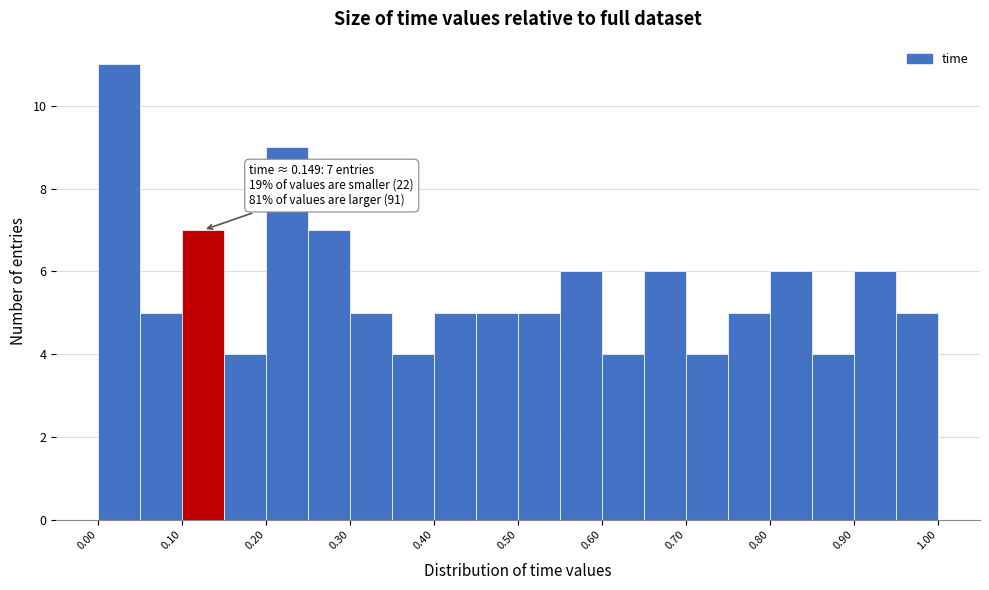

Which range on the x-axis has the tallest bar?

0.00 to 0.05